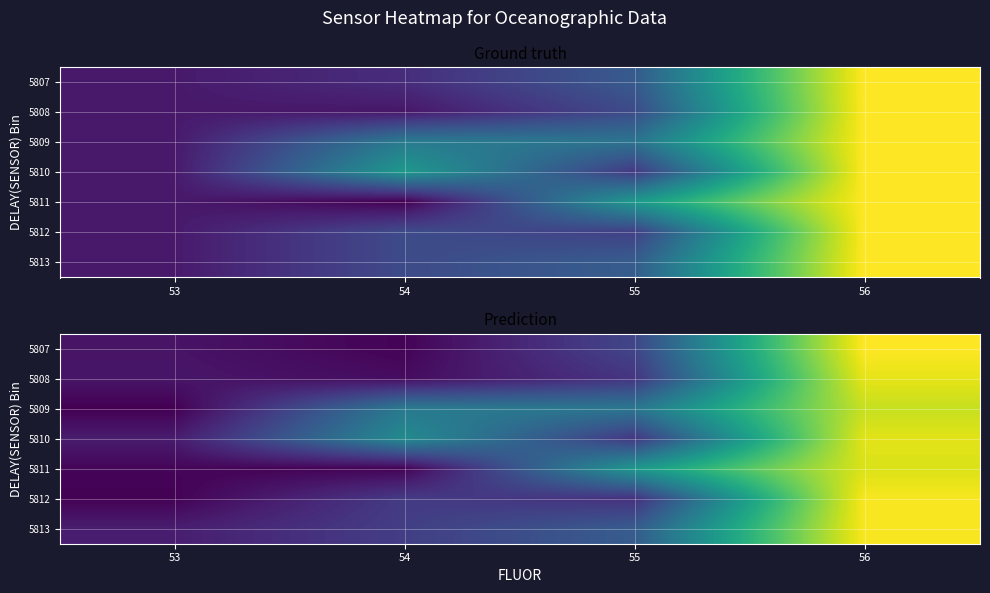

At which category does the chart reach its minimum across all series?

53